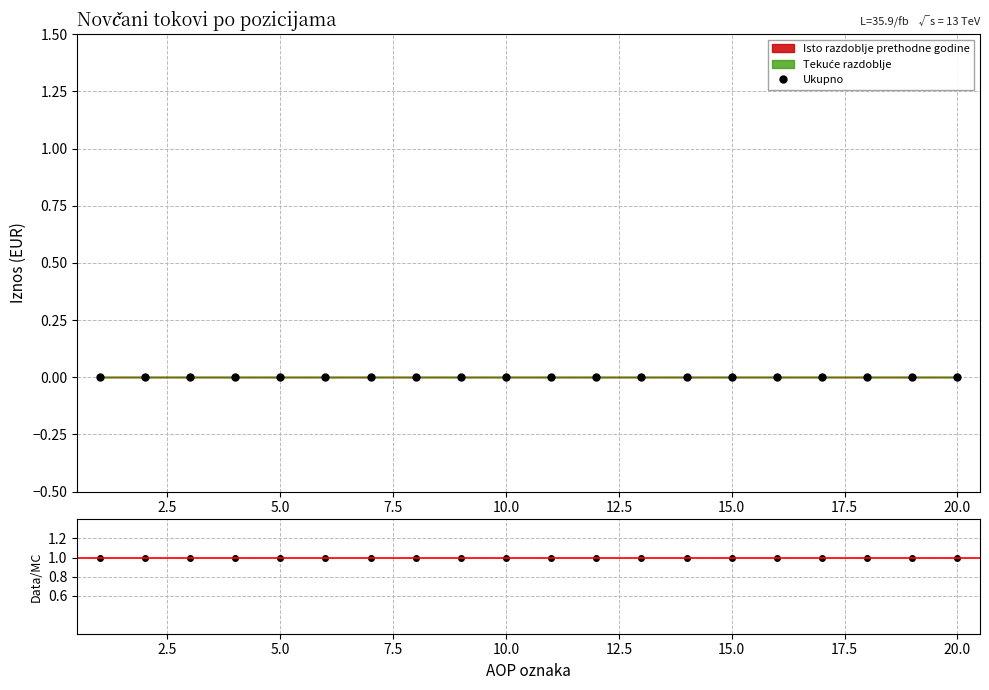

Which has a higher value, 20.0 or 10.0?

20.0